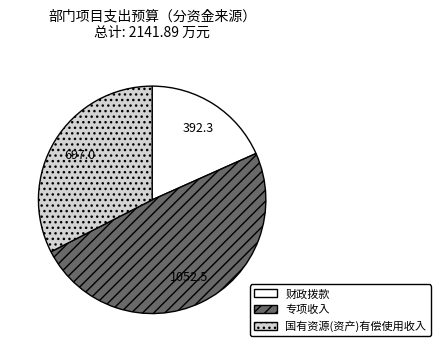

True or false: 国有资源(资产)有偿使用收入 accounts for 33% of the total.

True